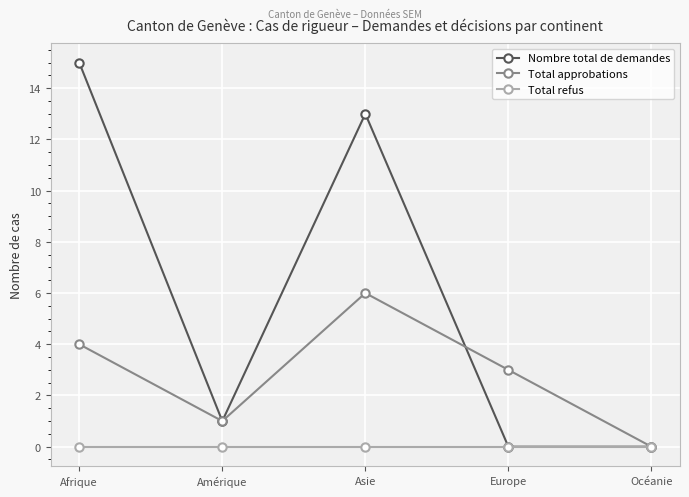

What is the highest value of the Total approbations series?

6